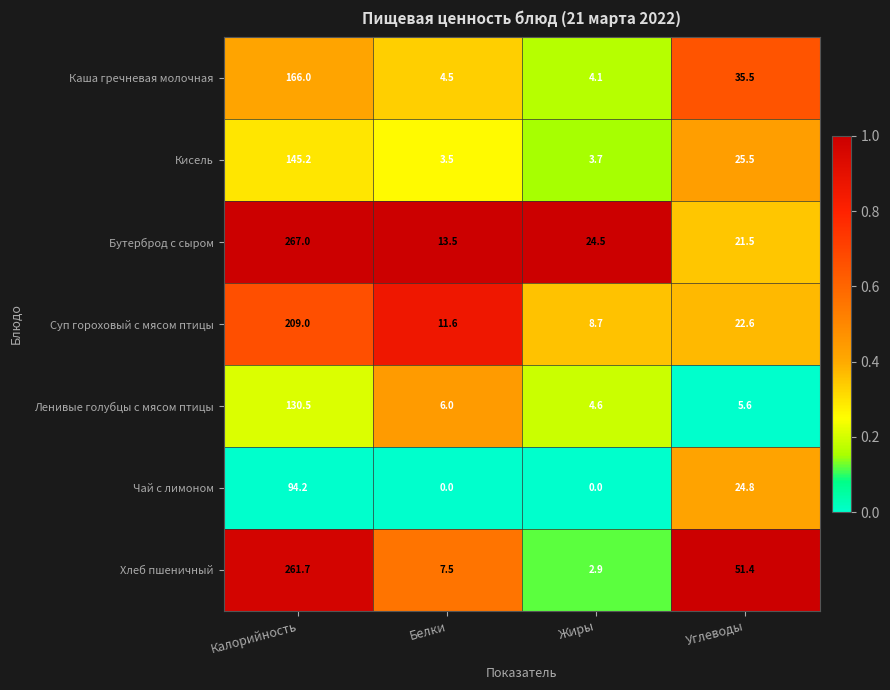

What is the sum of all Кисель values?

177.9